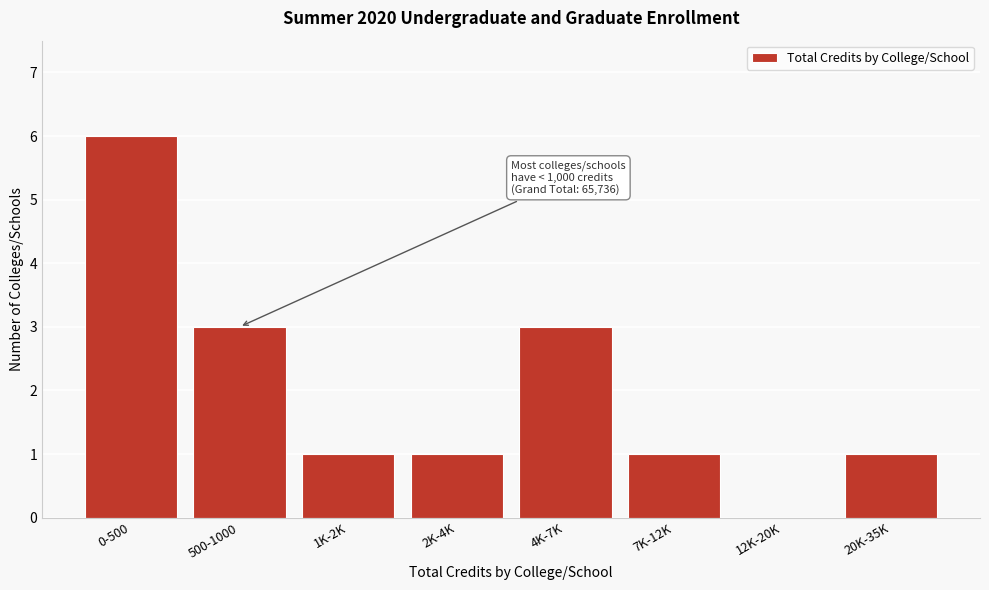

Reading right to left, extract all data points from this chart.

20K-35K=1	12K-20K=0	7K-12K=1	4K-7K=3	2K-4K=1	1K-2K=1	500-1000=3	0-500=6